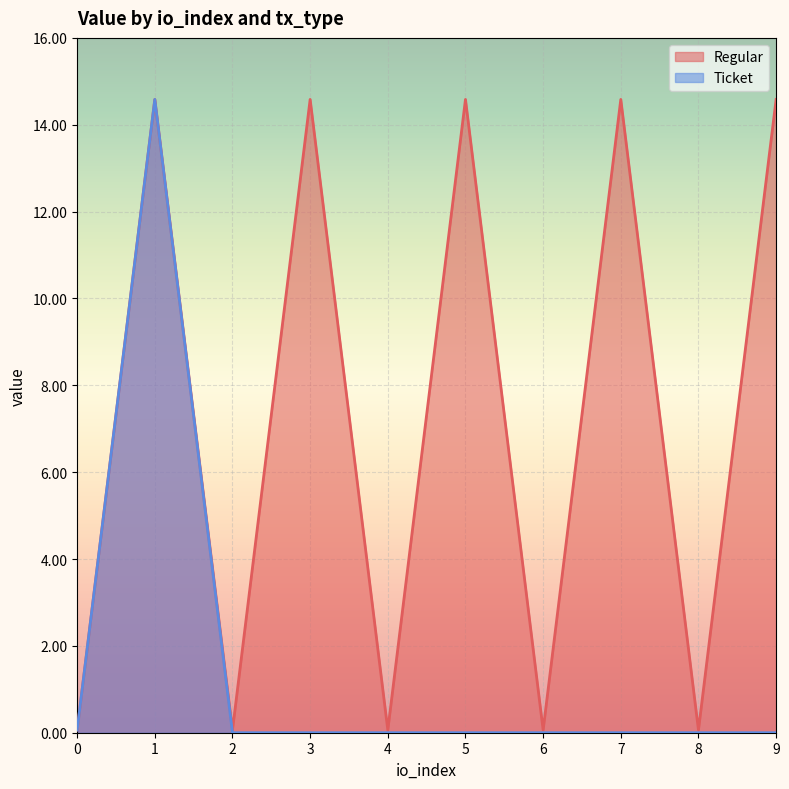

How many values are below 14?

5